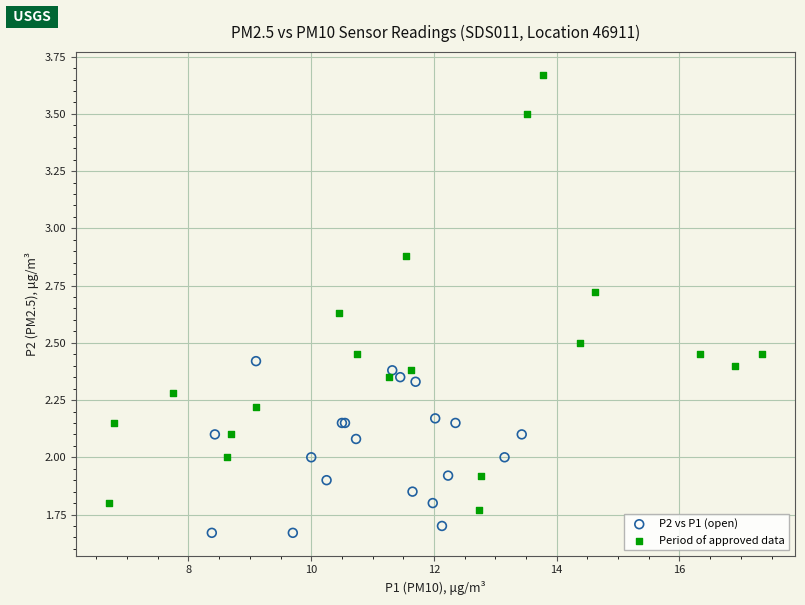

Which series has the largest Y range (max minus min)?

Period of approved data